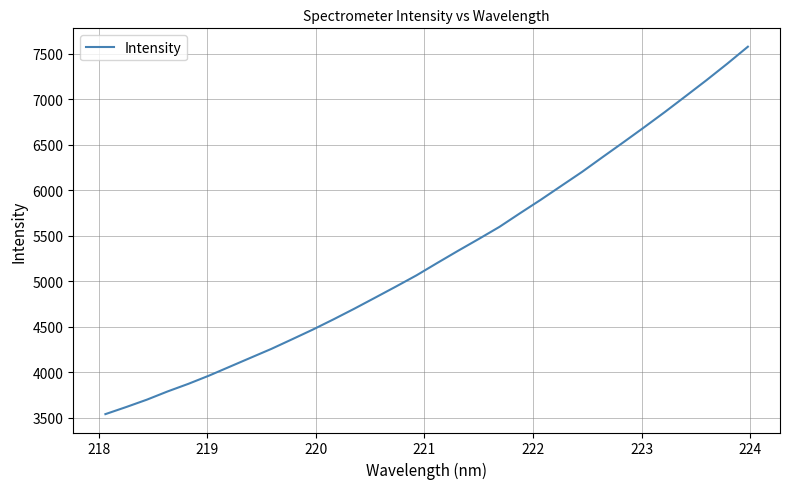

True or false: the data has more than 0 interior local peaks.

False